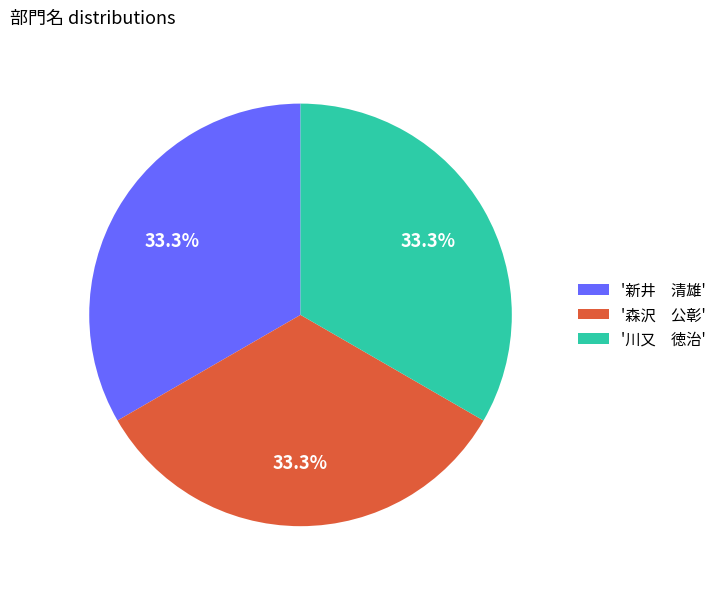

Is '森沢 公彰' the majority of the pie?

No